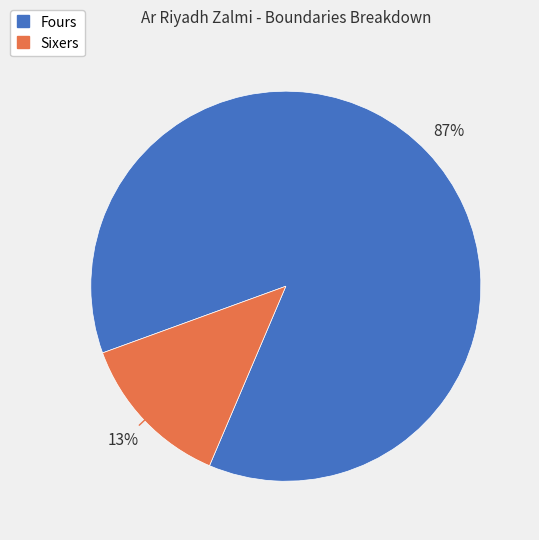

To the nearest percent, what is the difference between the largest and smallest slice percentages?

74%